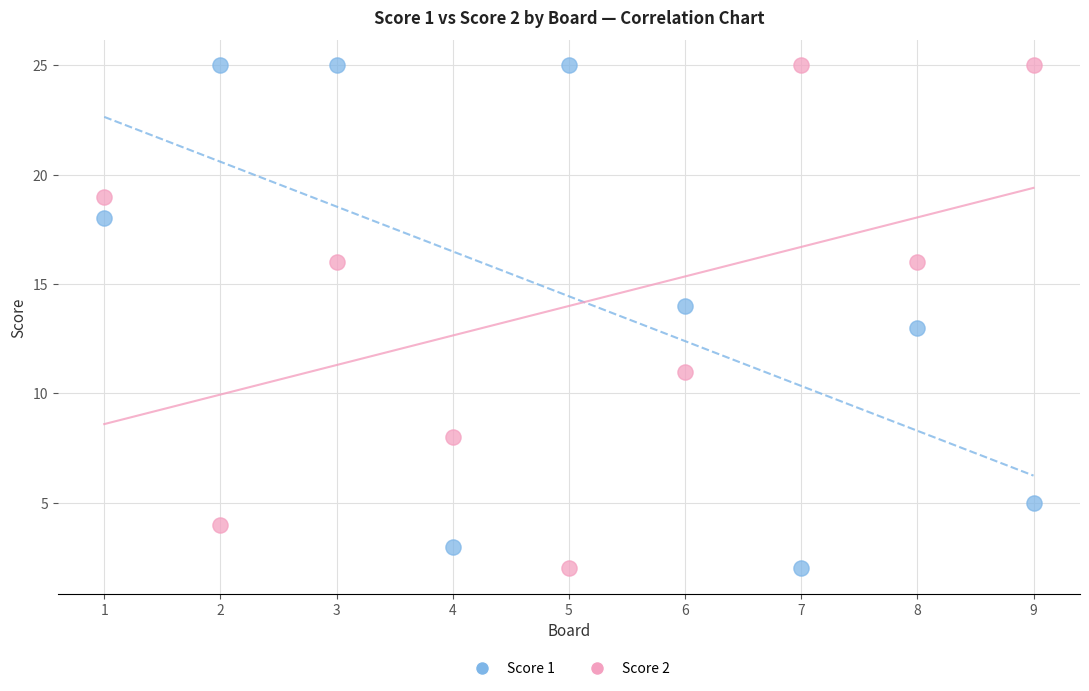

Across all data points, what is the range of Y values (max minus min)?

23